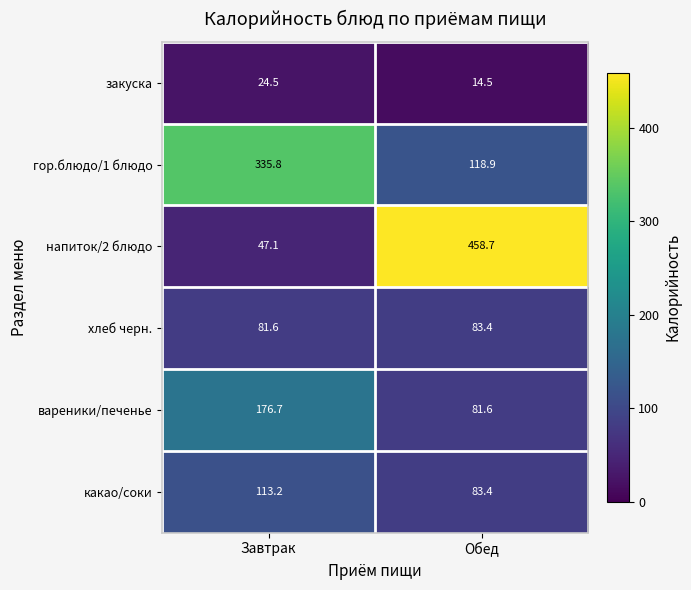

Which category has the lowest value across all series?

Обед